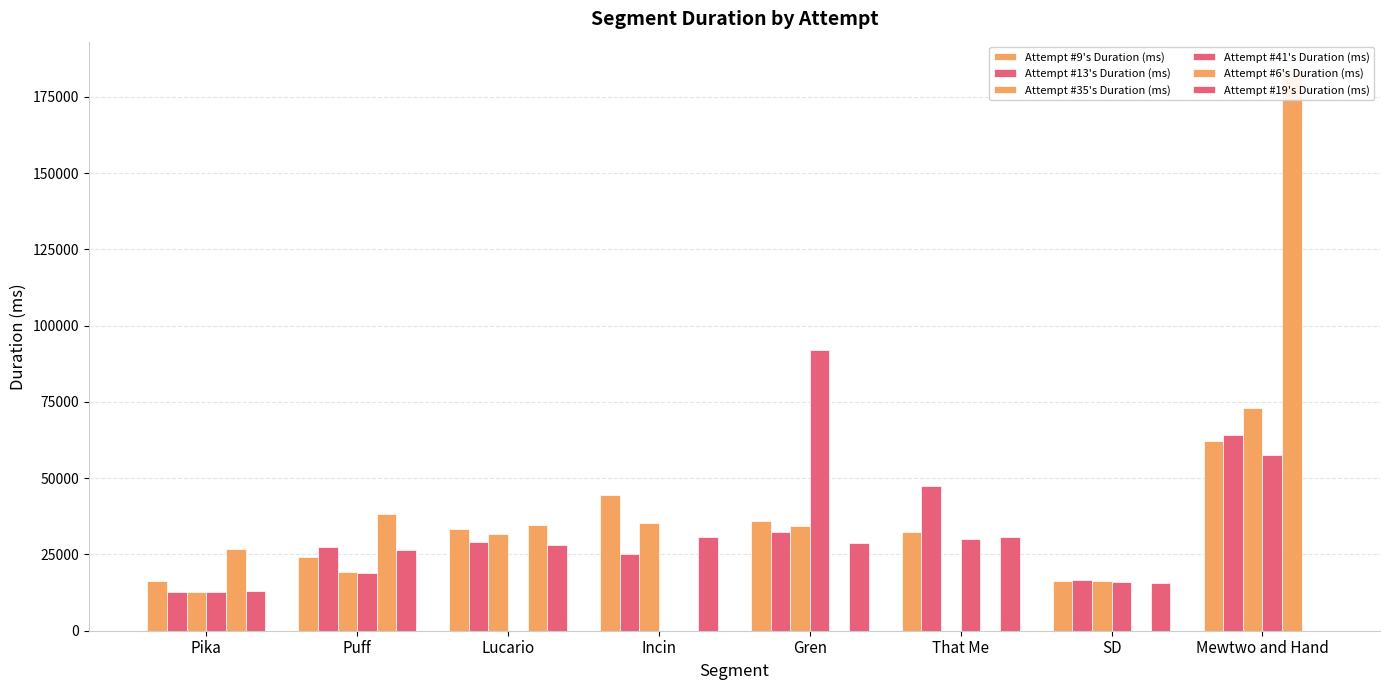

Between Mewtwo and Hand and Lucario, which is larger?

Mewtwo and Hand